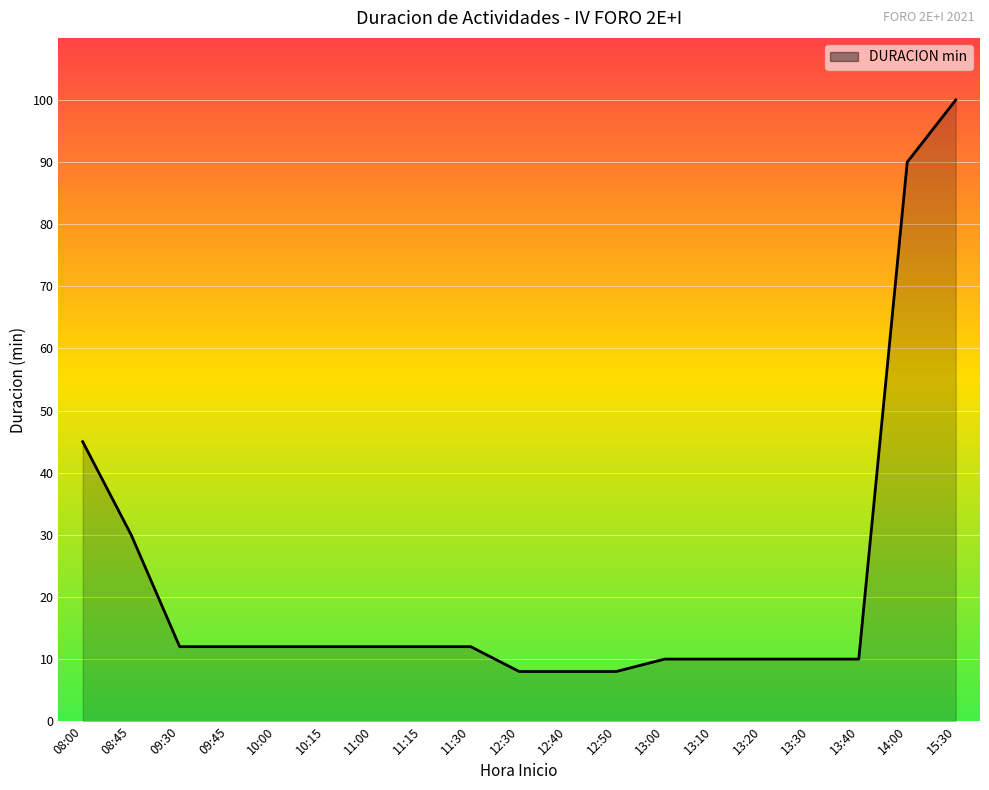

What is the difference between the second highest and minimum values?

82